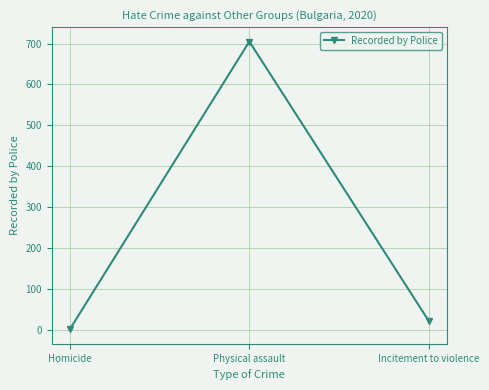

Is it true that the value at Homicide is 1?

True